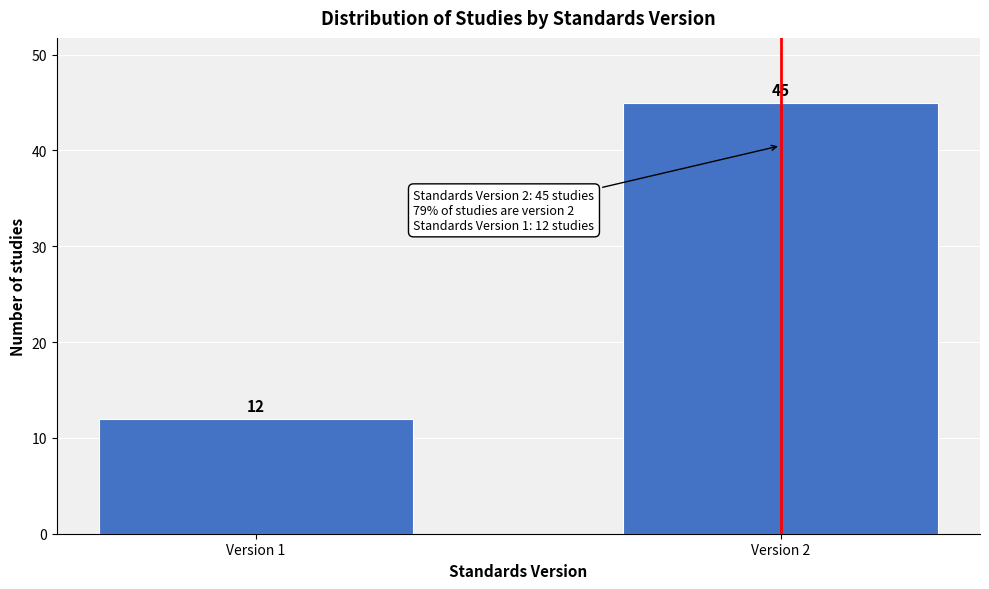

Reading right to left, what are all the values shown in this chart?

Version 2=45	Version 1=12